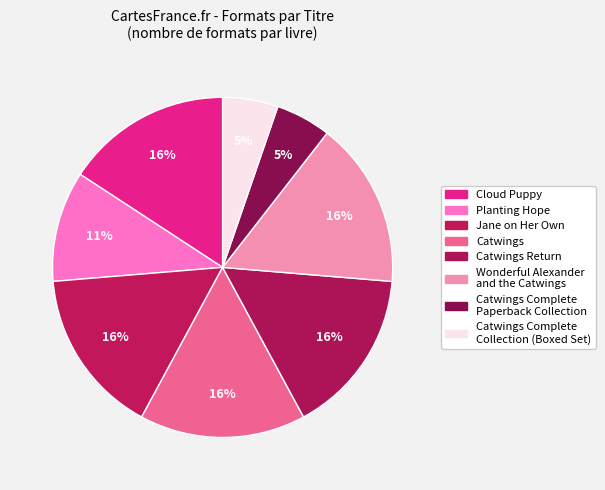

True or false: Catwings accounts for 16% of the total.

True